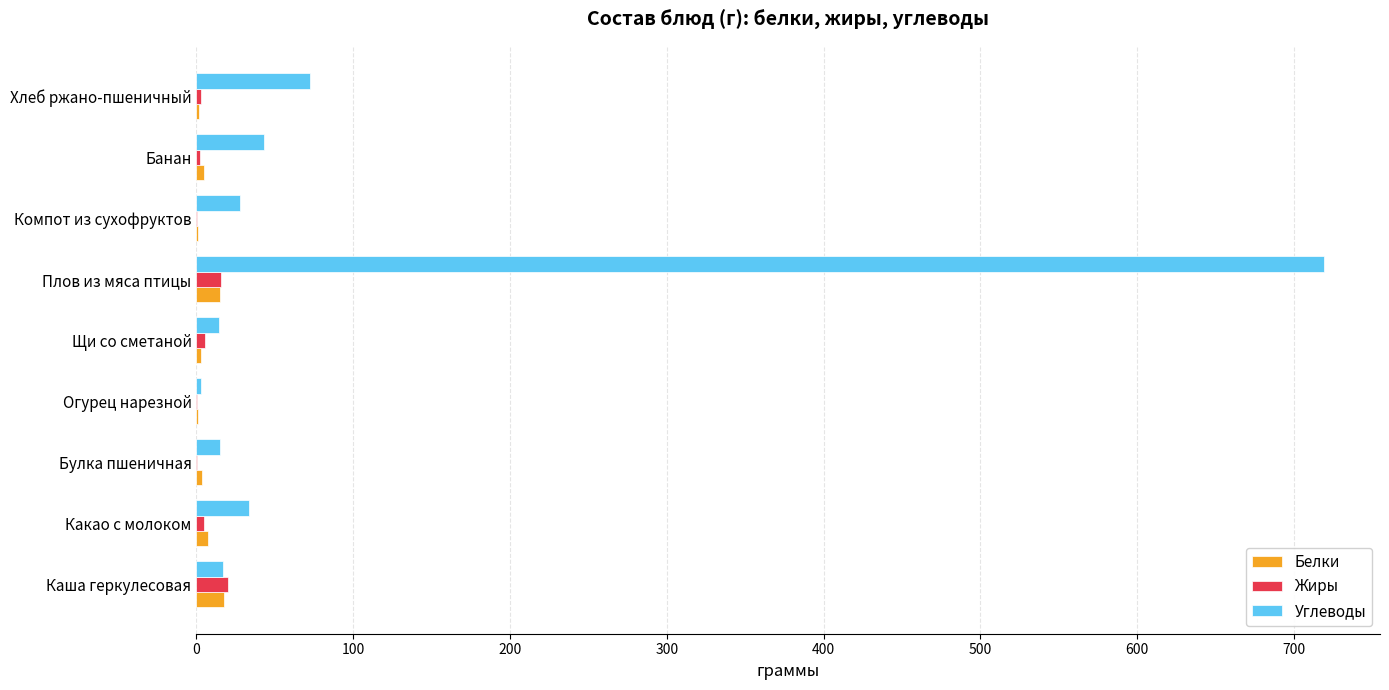

How many data points in Углеводы are above 27?

5